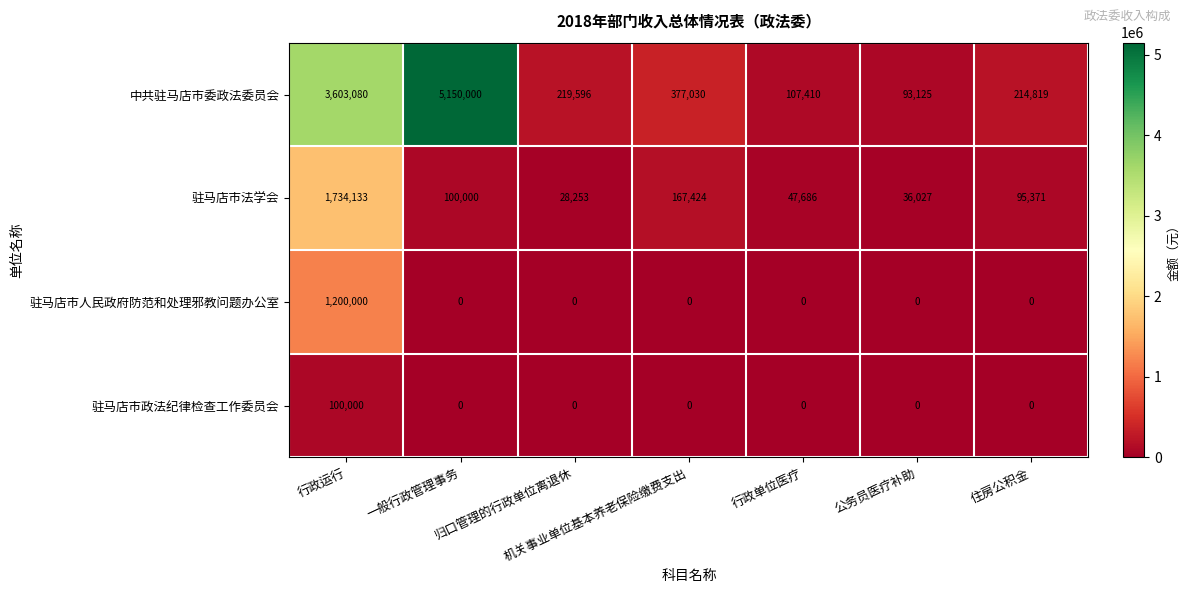

What is the difference between the maximum and second lowest values in the 中共驻马店市委政法委员会 series?

5042590